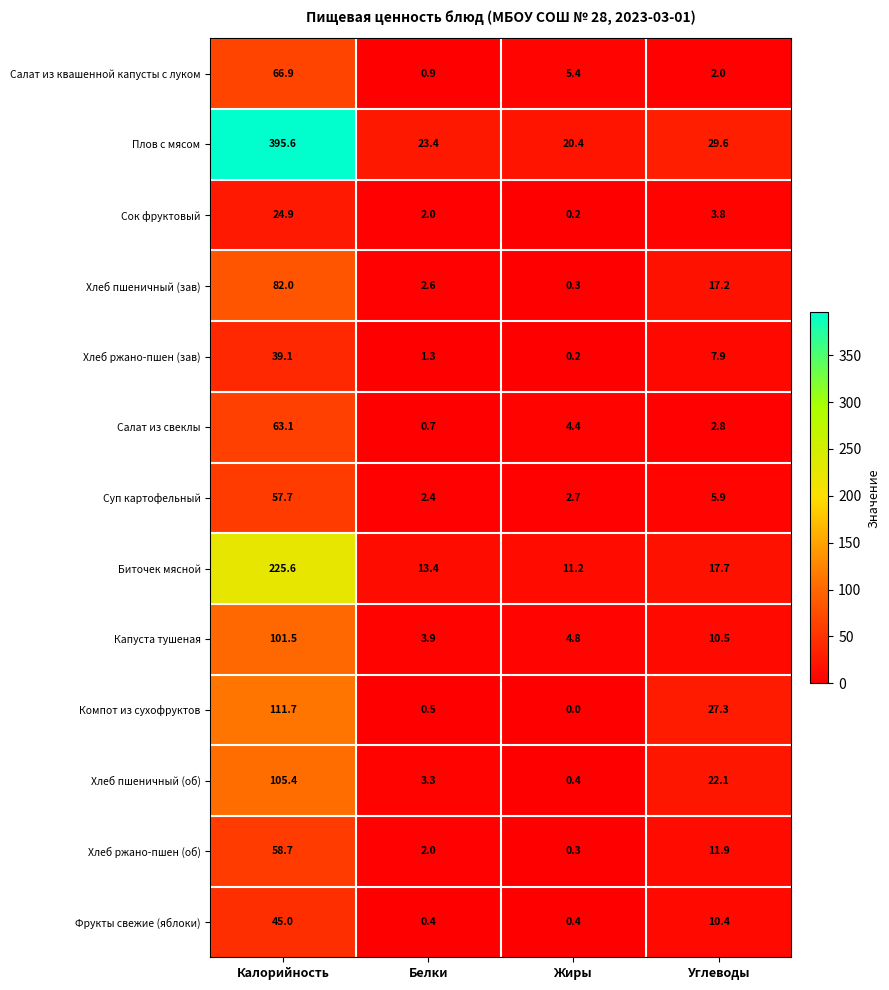

What is the spread (max minus min) of values at Углеводы?

27.6